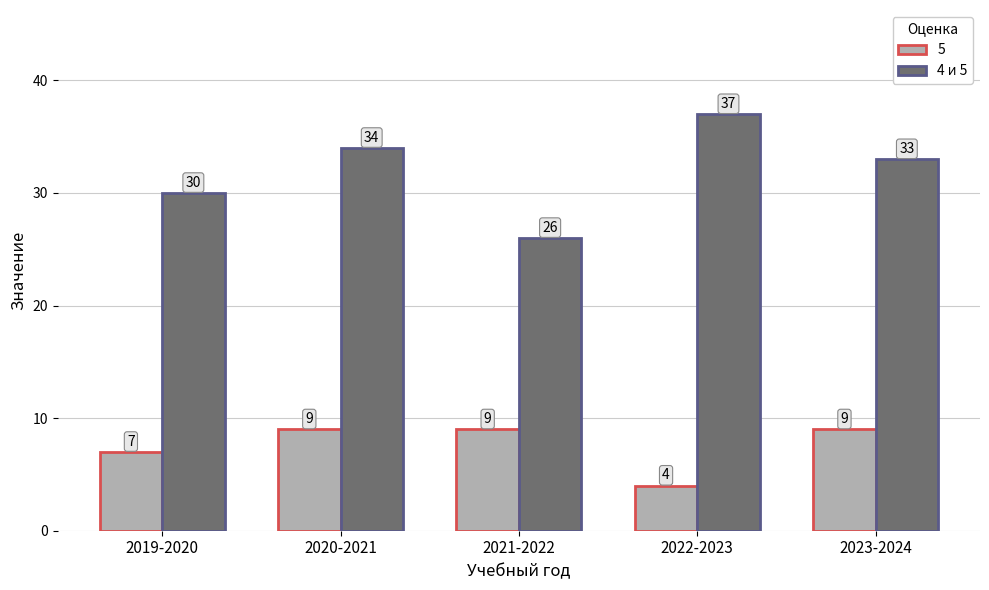

At 2020-2021, list the series in order from largest to smallest.

4 и 5, 5